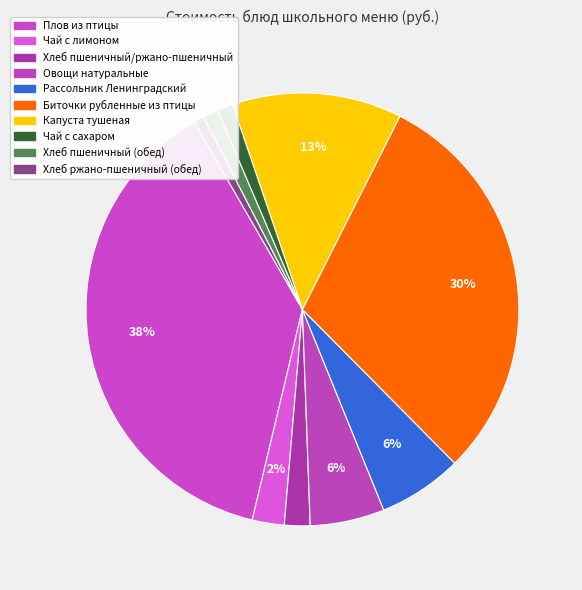

What is the ratio of the value at Хлеб пшеничный (обед) to the value at Овощи натуральные?

0.2